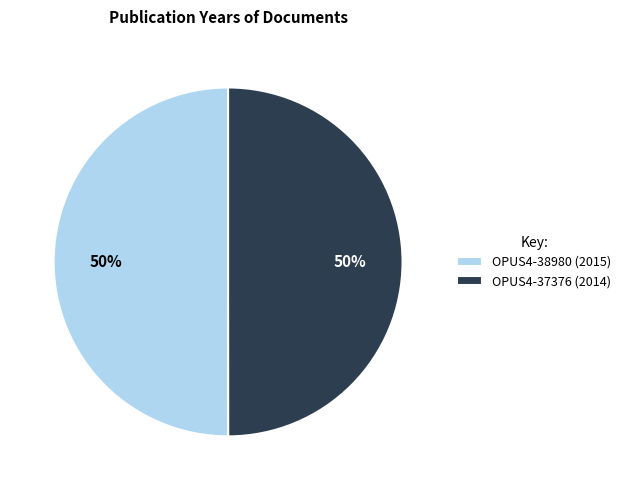

What is the ratio of the value at OPUS4-38980 (2015) to the value at OPUS4-37376 (2014)?

1.0